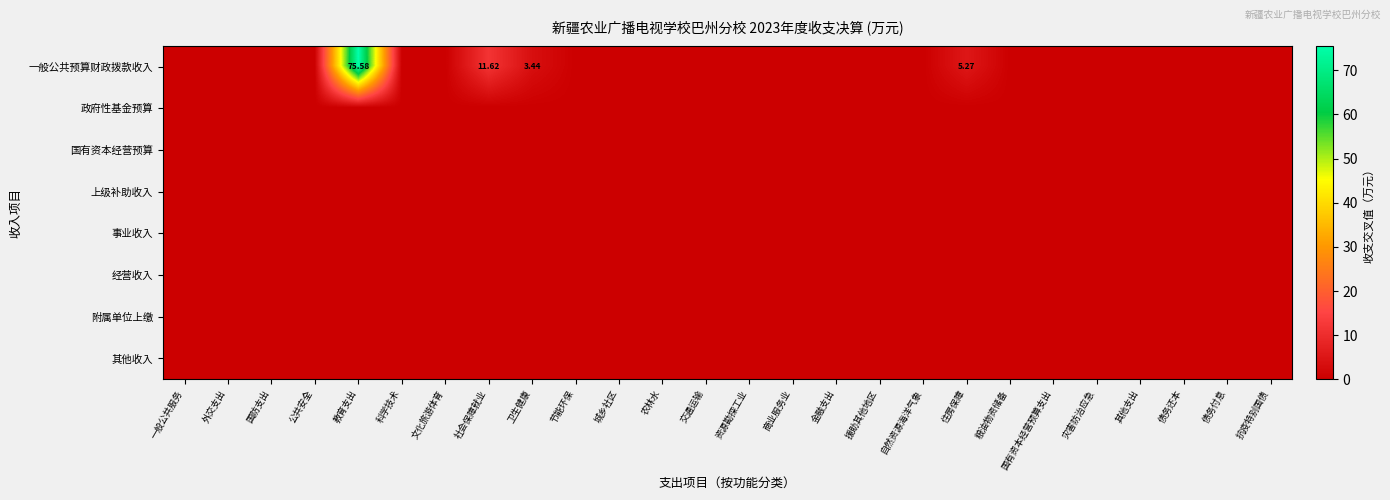

At which category is the sum across all series the highest?

教育支出